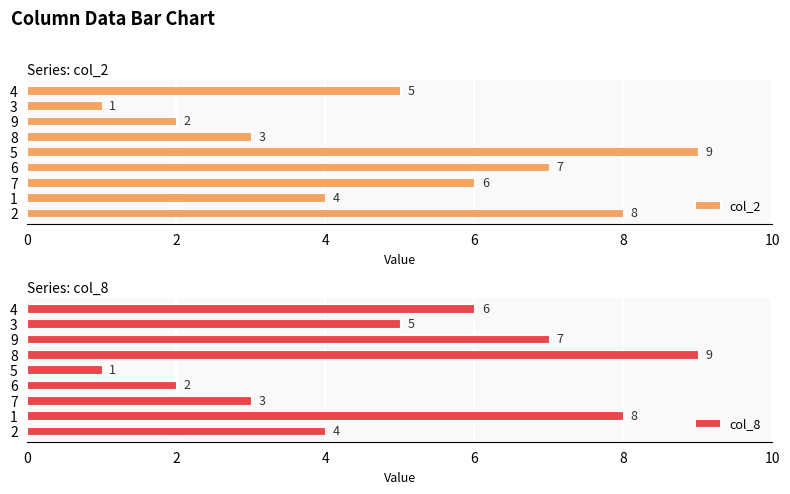

What value does the col_2 series have at 7?

6